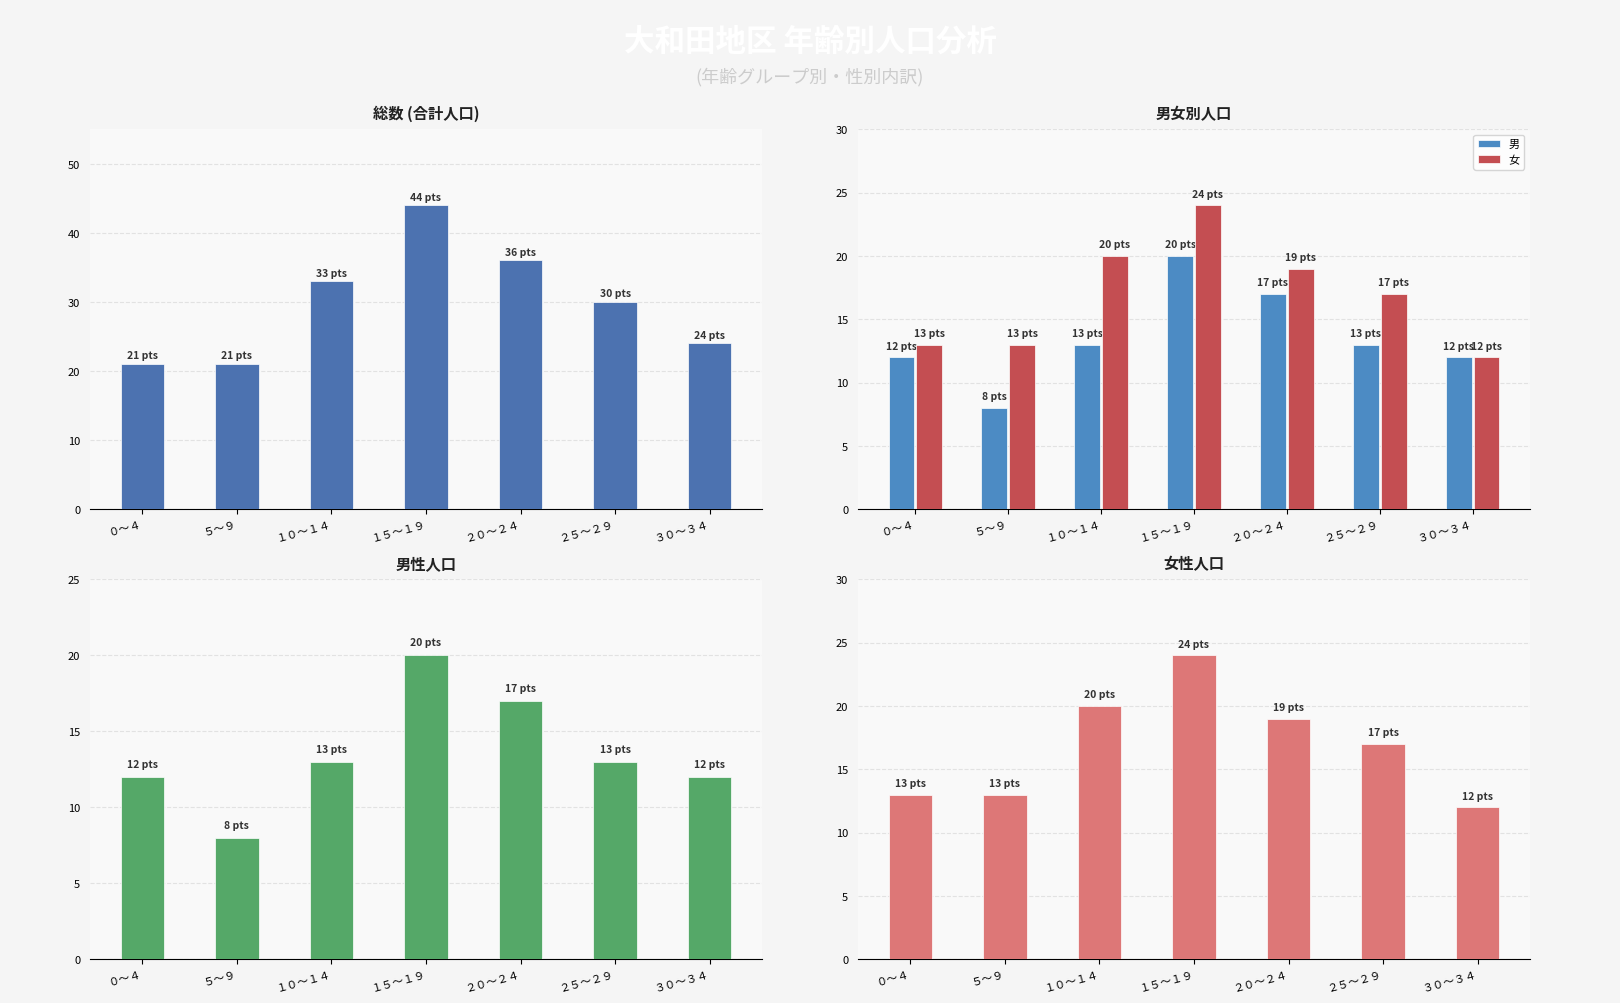

Reading left to right, list all the values displayed in this chart.

総数: 21	21	33	44	36	30	24
男: 12	8	13	20	17	13	12
女: 13	13	20	24	19	17	12